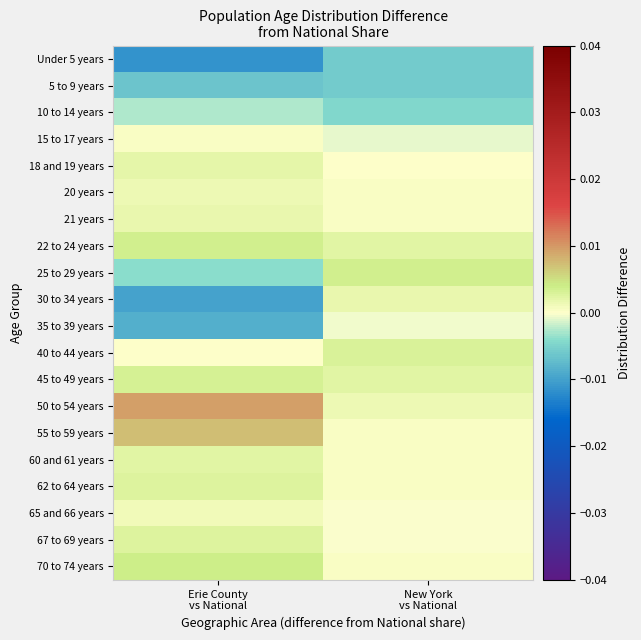

Reading right to left, transcribe all the data shown in this chart.

Under 5 years: New York
vs National=-0.0	Erie County
vs National=-0.0
5 to 9 years: New York
vs National=-0.0	Erie County
vs National=-0.0
10 to 14 years: New York
vs National=-0.0	Erie County
vs National=-0.0
15 to 17 years: New York
vs National=-0.0	Erie County
vs National=0.0
18 and 19 years: New York
vs National=0.0	Erie County
vs National=0.0
20 years: New York
vs National=0.0	Erie County
vs National=0.0
21 years: New York
vs National=0.0	Erie County
vs National=0.0
22 to 24 years: New York
vs National=0.0	Erie County
vs National=0.0
25 to 29 years: New York
vs National=0.0	Erie County
vs National=-0.0
30 to 34 years: New York
vs National=0.0	Erie County
vs National=-0.0
35 to 39 years: New York
vs National=-0.0	Erie County
vs National=-0.0
40 to 44 years: New York
vs National=0.0	Erie County
vs National=0.0
45 to 49 years: New York
vs National=0.0	Erie County
vs National=0.0
50 to 54 years: New York
vs National=0.0	Erie County
vs National=0.0
55 to 59 years: New York
vs National=0.0	Erie County
vs National=0.0
60 and 61 years: New York
vs National=0.0	Erie County
vs National=0.0
62 to 64 years: New York
vs National=0.0	Erie County
vs National=0.0
65 and 66 years: New York
vs National=-0.0	Erie County
vs National=0.0
67 to 69 years: New York
vs National=-0.0	Erie County
vs National=0.0
70 to 74 years: New York
vs National=0.0	Erie County
vs National=0.0